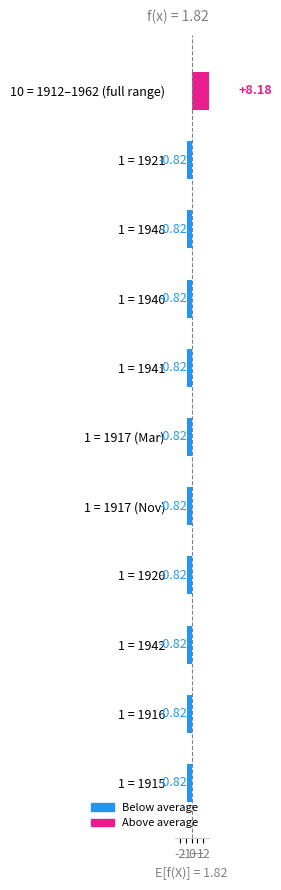

Reading left to right, transcribe all the data shown in this chart.

8.2	-0.8	-0.8	-0.8	-0.8	-0.8	-0.8	-0.8	-0.8	-0.8	-0.8